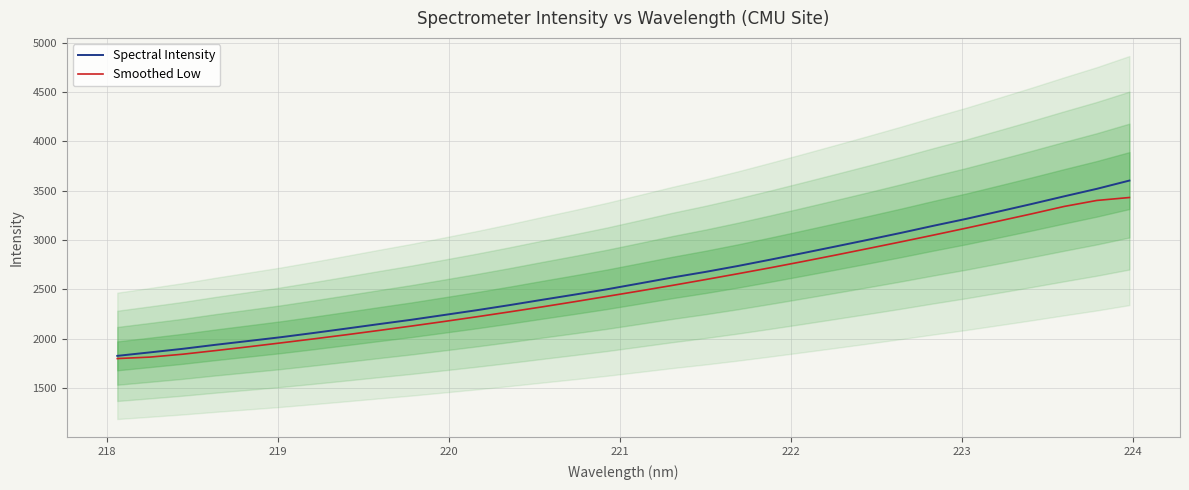

What is the lowest value of the Spectral Intensity series?

1827.8